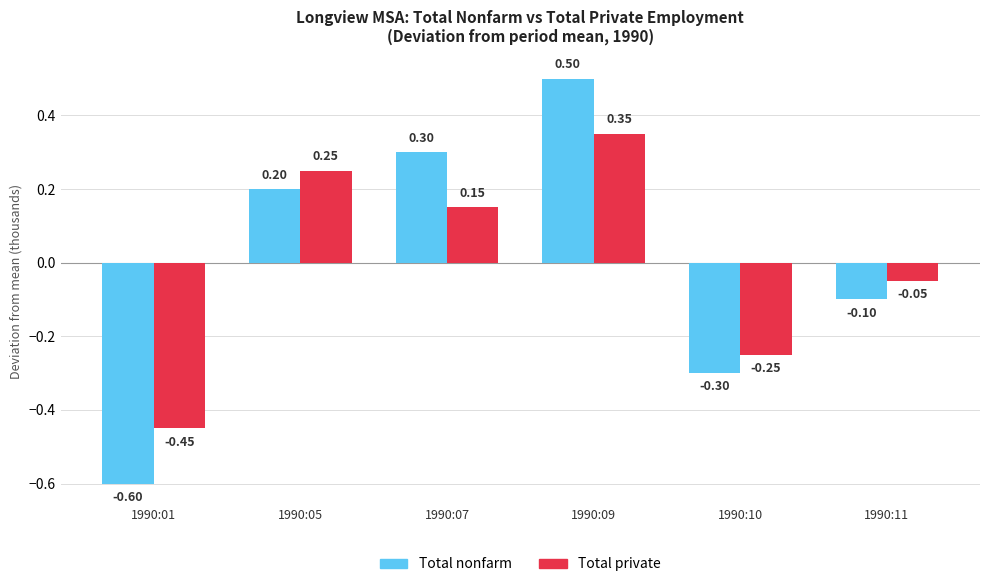

Are the bars grouped side by side (vs. stacked)?

Yes